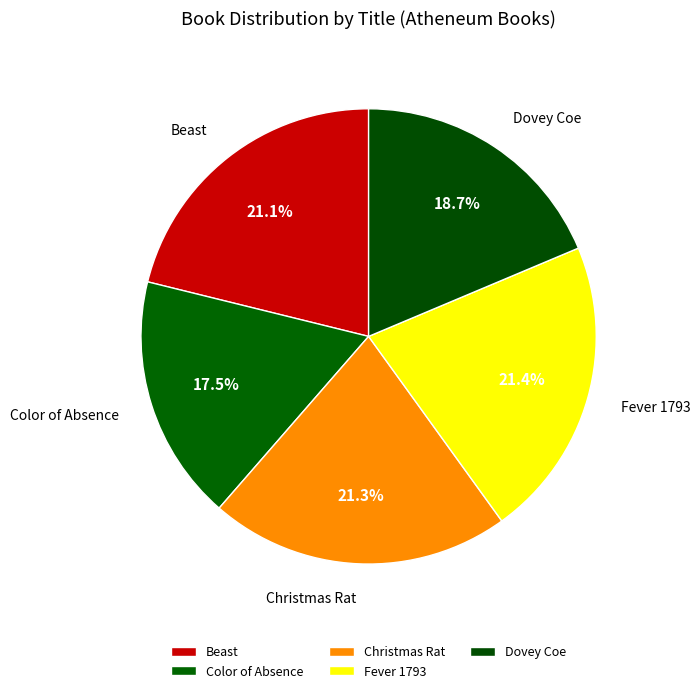

Which category has the smallest portion of the pie?

Color of Absence